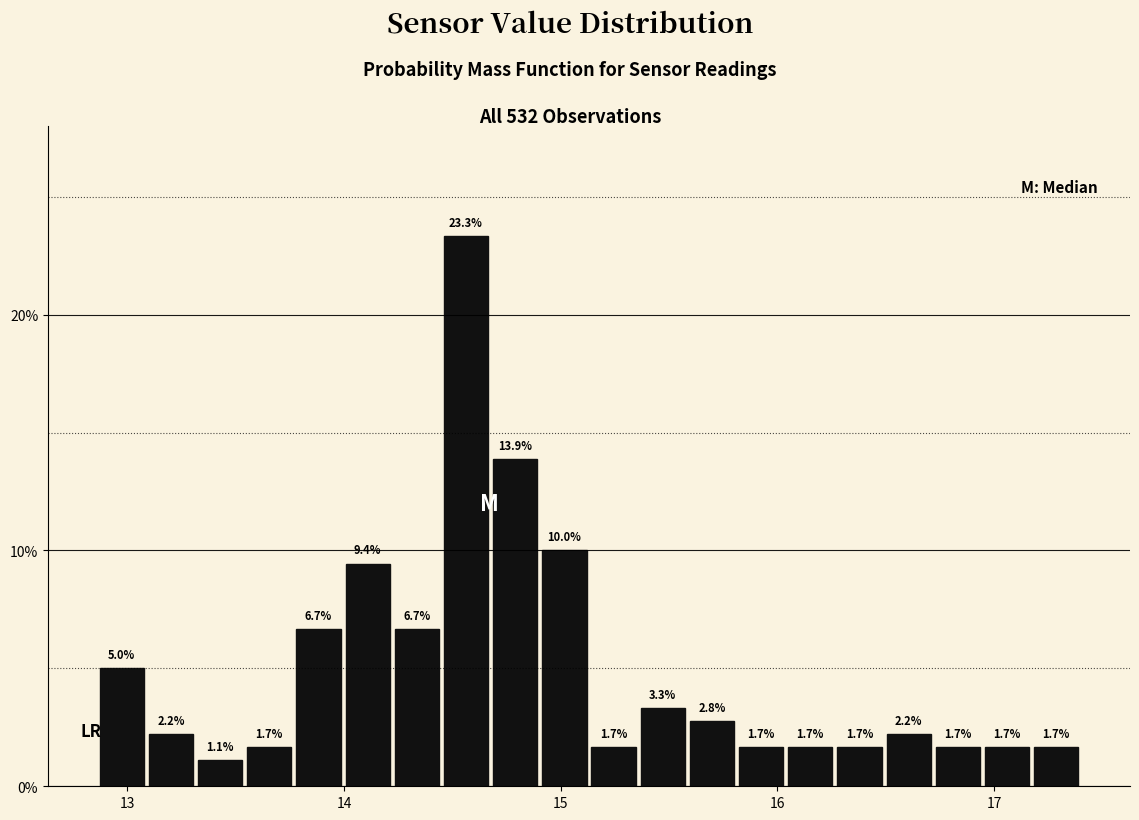

Read against the x-axis, roughly where is the centre of the tallest bar?

14.6